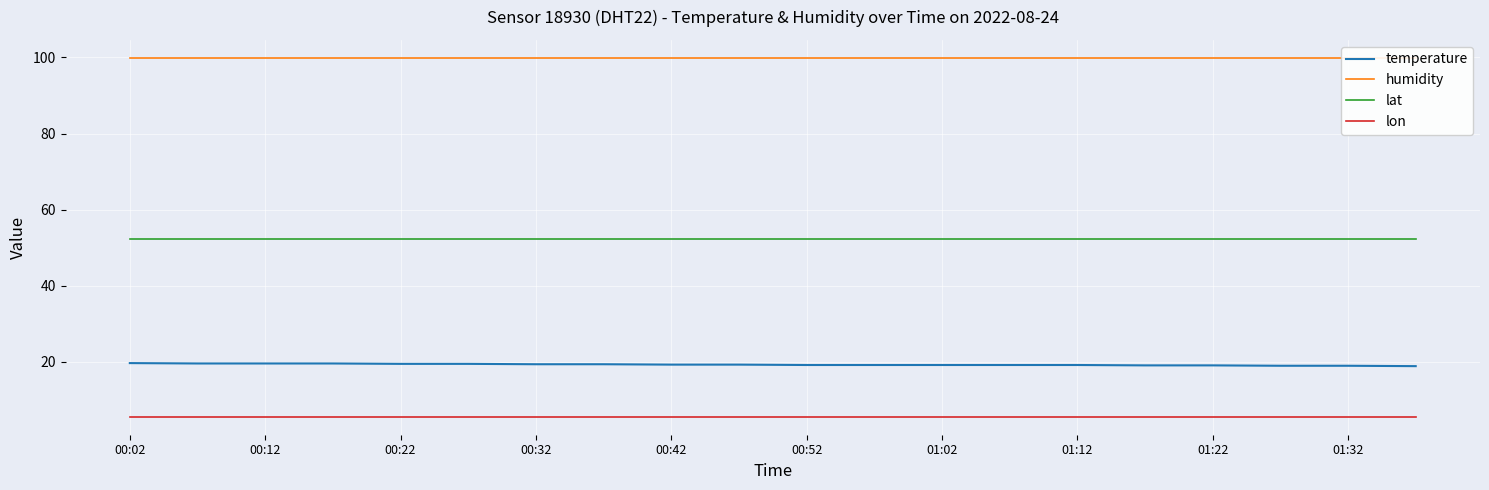

True or false: temperature and lat intersect in this chart.

False